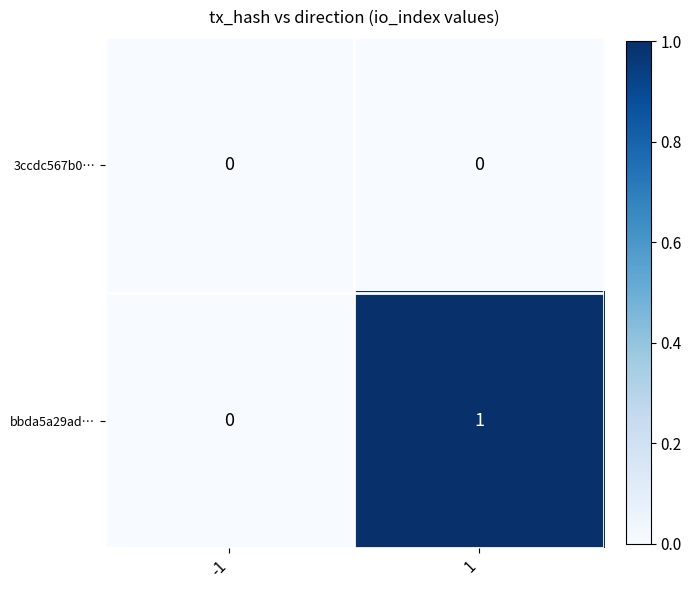

The value of 3ccdc567b0… at -1 is 0. True or false?

True